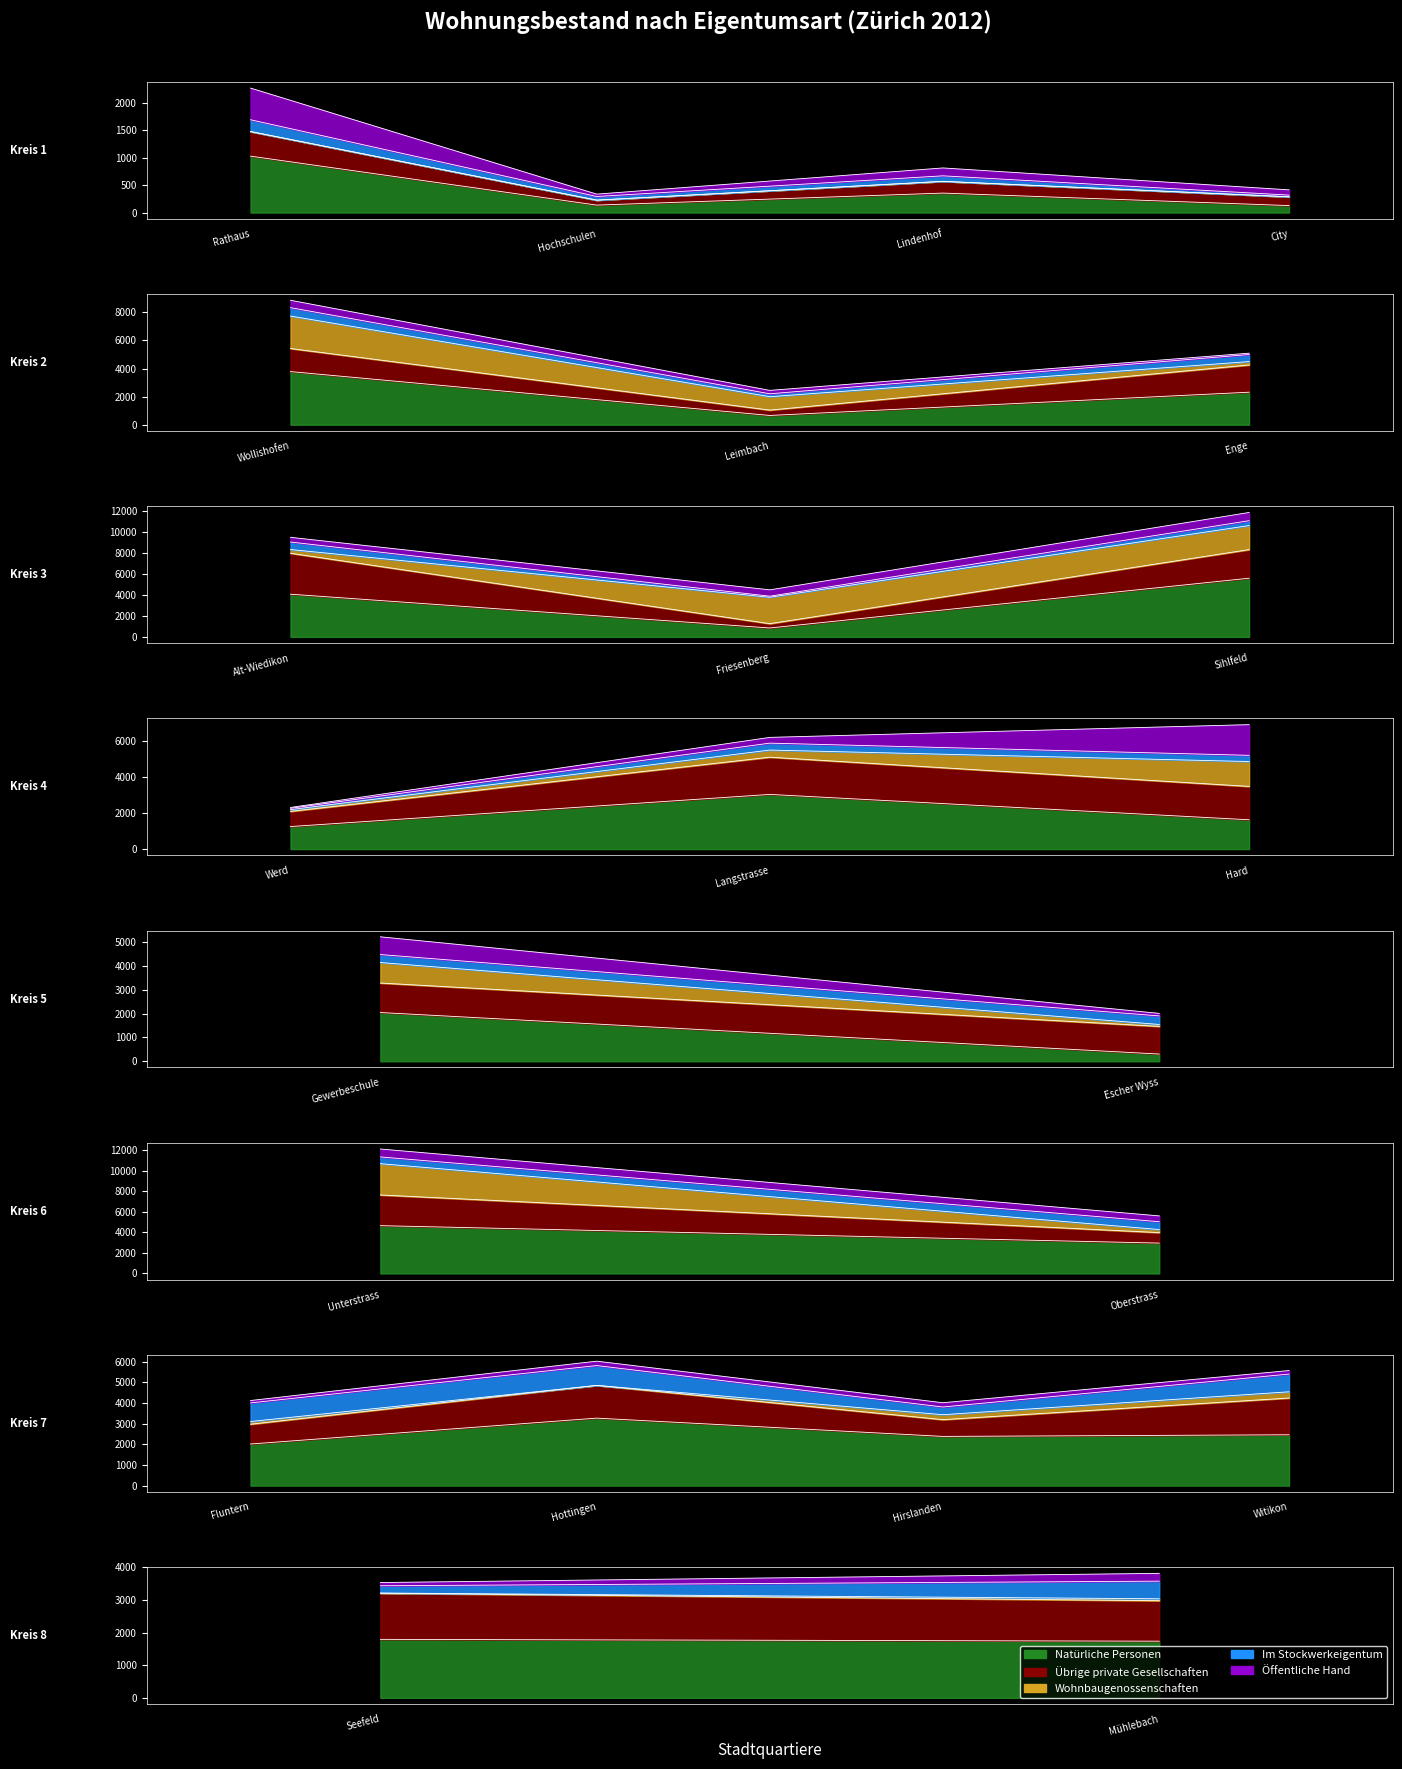

Which series has the largest range (max minus min)?

Natürliche Personen